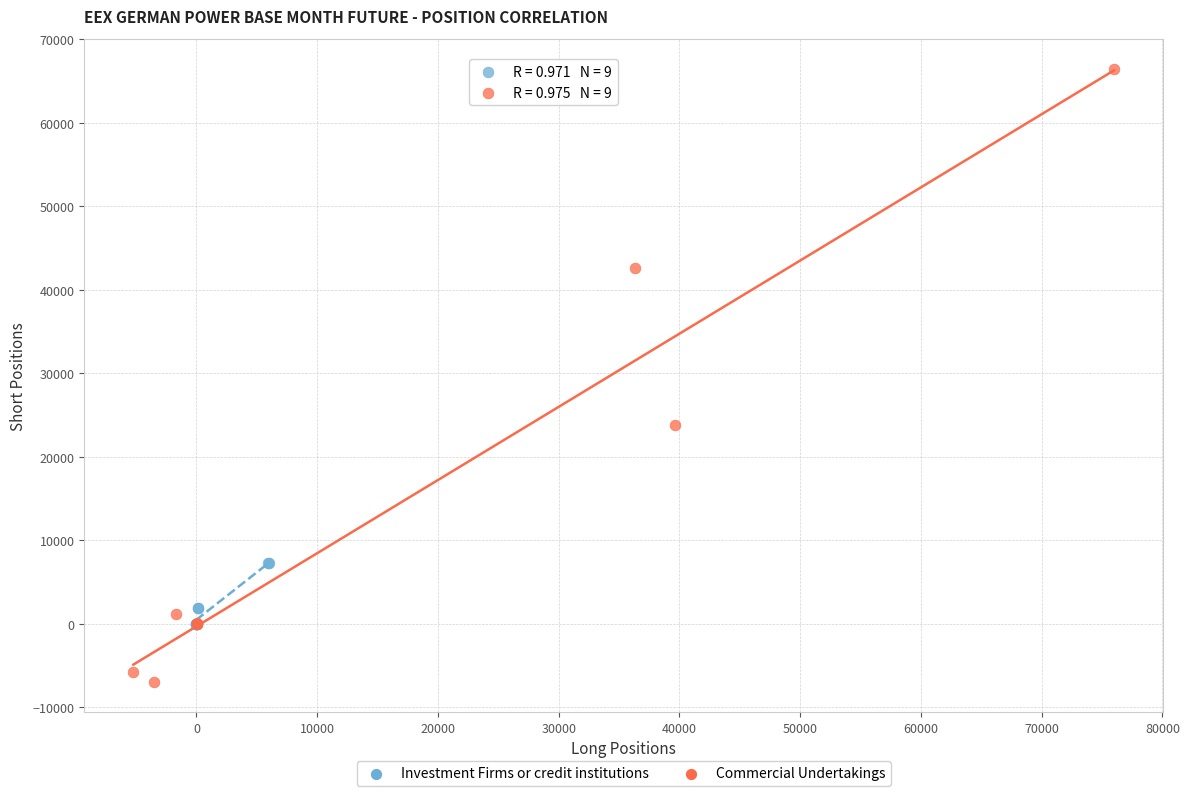

Which series contains the highest Y value?

Commercial Undertakings